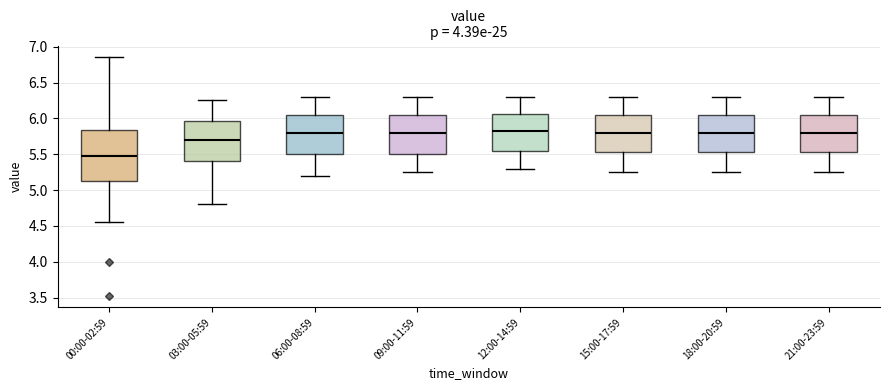

Reading left to right, read every box against the y-axis: the position of its median line, the range the box covers, and the ends of its whiskers. The values are not printed on the chart, so give them approximately, as read against the axis.

00:00-02:59: median 5.50, box 5.10 to 5.85, whiskers 4.55 to 6.85
03:00-05:59: median 5.70, box 5.40 to 5.95, whiskers 4.80 to 6.25
06:00-08:59: median 5.80, box 5.50 to 6.05, whiskers 5.20 to 6.30
09:00-11:59: median 5.80, box 5.50 to 6.05, whiskers 5.25 to 6.30
12:00-14:59: median 5.85, box 5.55 to 6.05, whiskers 5.30 to 6.30
15:00-17:59: median 5.80, box 5.55 to 6.05, whiskers 5.25 to 6.30
18:00-20:59: median 5.80, box 5.55 to 6.05, whiskers 5.25 to 6.30
21:00-23:59: median 5.80, box 5.55 to 6.05, whiskers 5.25 to 6.30